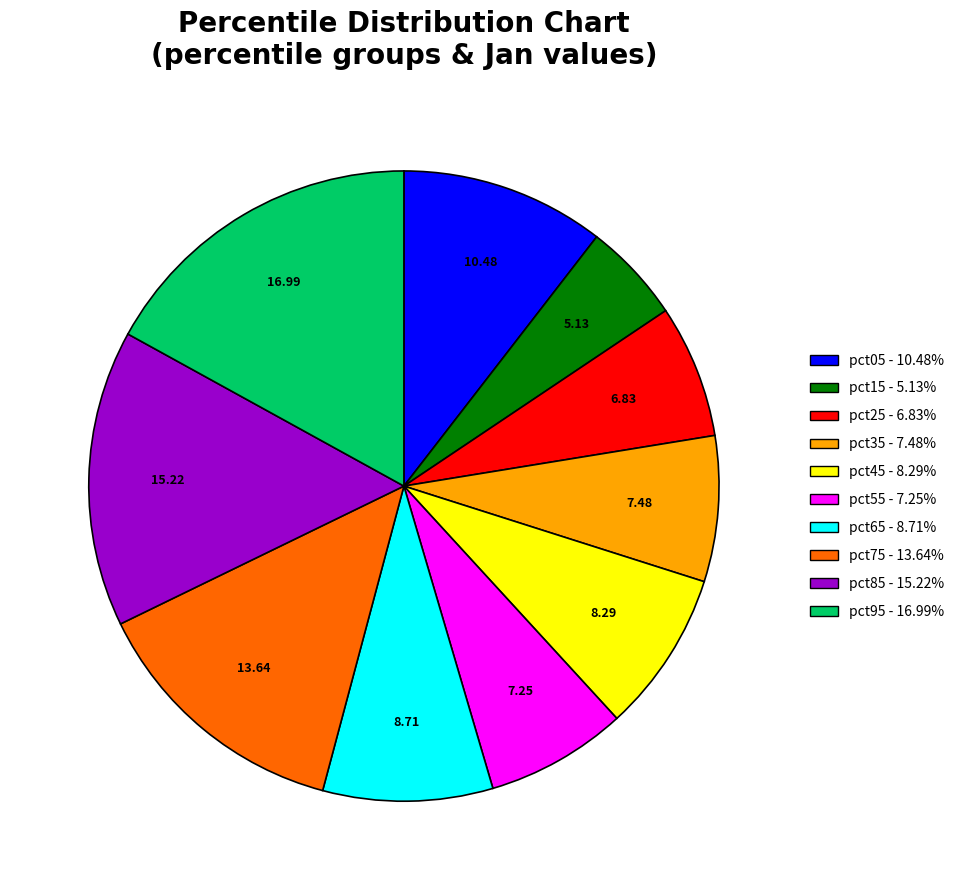

Do pct55 - 7.25% and pct95 - 16.99% together represent more than half of the pie?

No